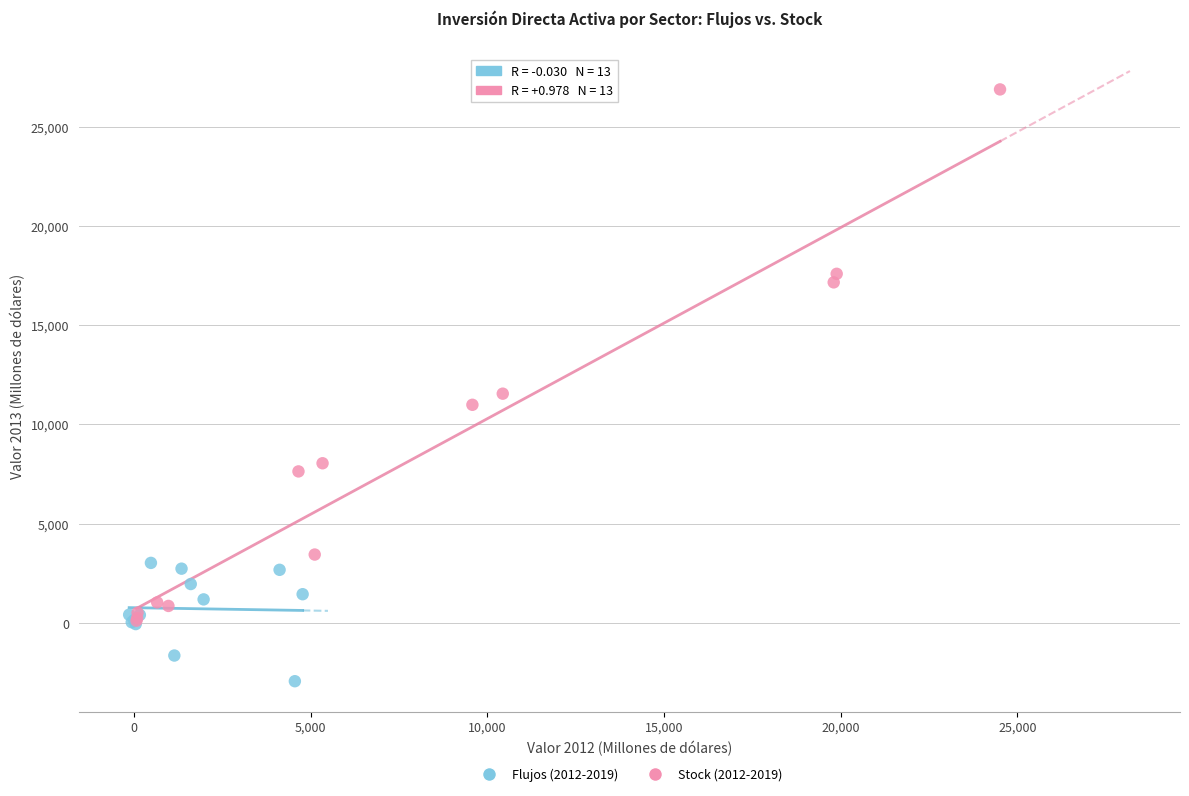

Which series contains the highest Y value?

Stock (2012-2019)